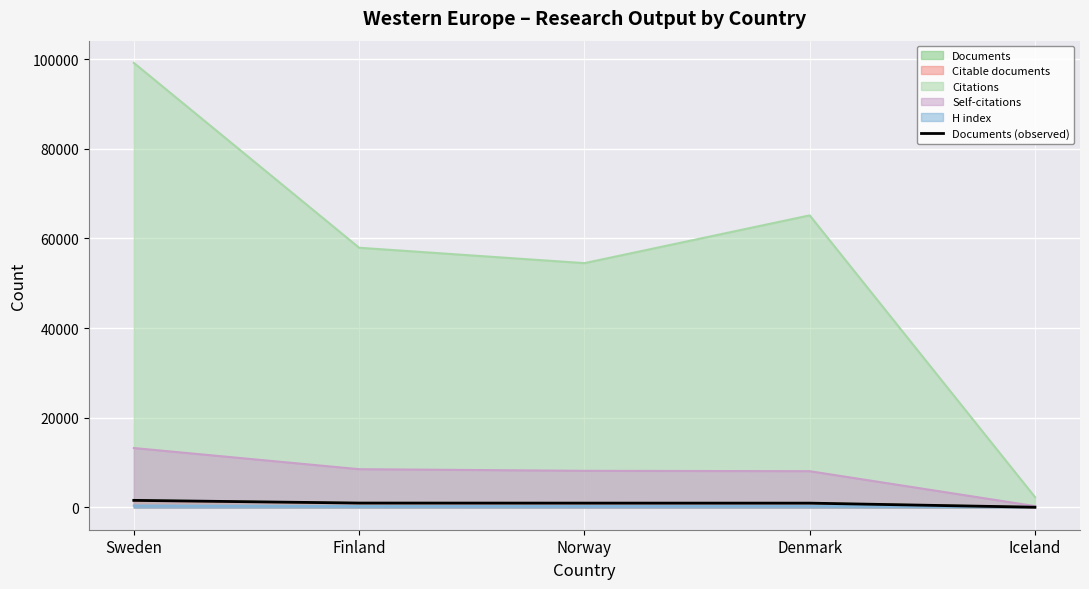

What is the value of the 3rd point from the left?

977